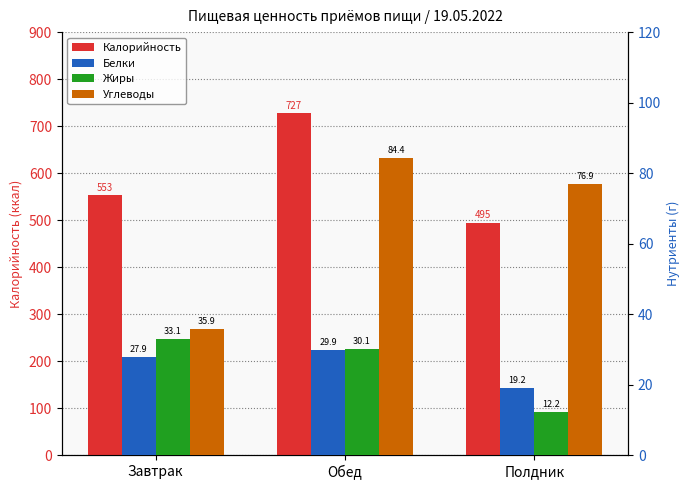

Rank the series at Завтрак from lowest to highest value.

Белки, Жиры, Углеводы, Калорийность